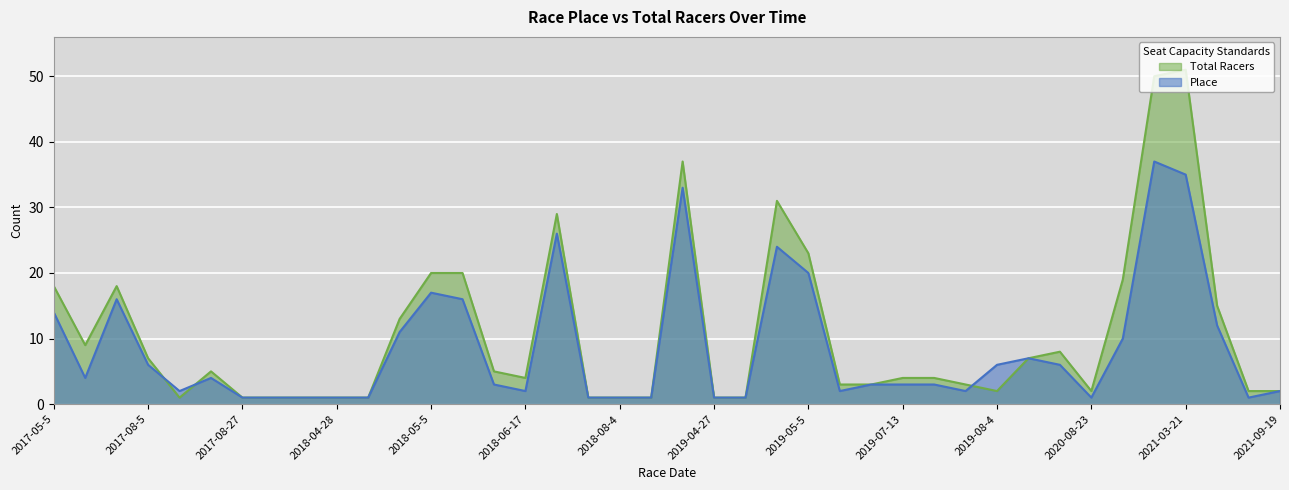

What is the sum of the Place values at 2020-08-22 and 2020-08-23?

7